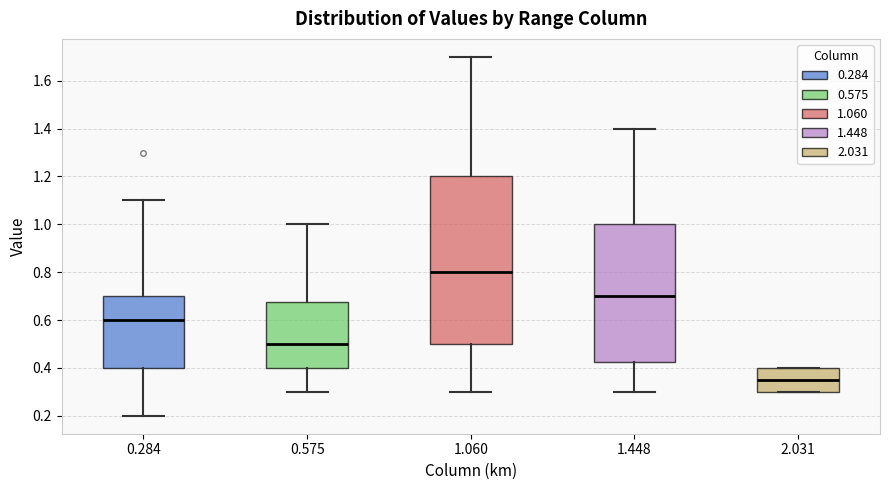

Which box's median line is the highest?

1.060